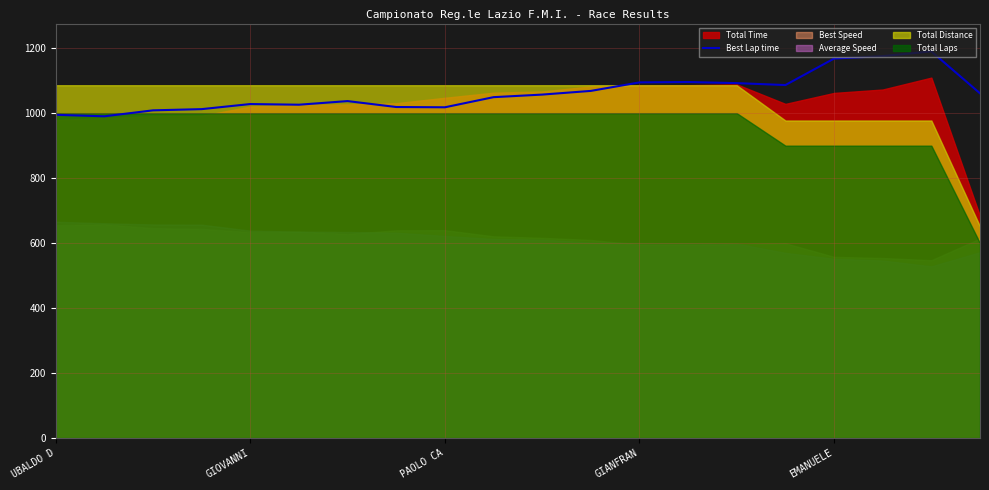

What is the difference between the maximum and minimum values?

199.7